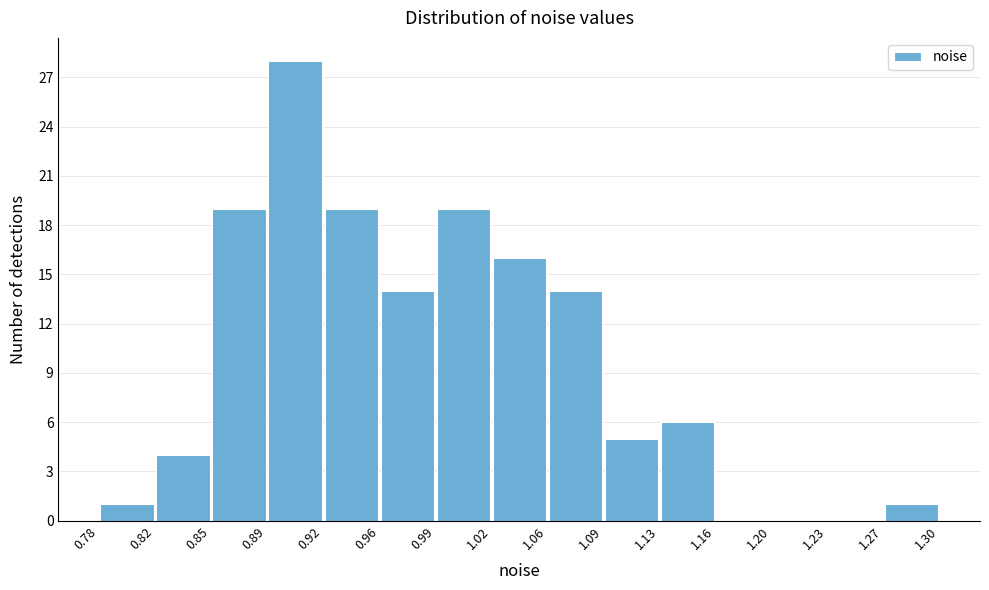

Reading left to right, list every bar in this chart as the range it spans on the x-axis followed by its height. The values are not printed on the chart, so give them approximately, as read against the axis.

0.78 to 0.82: 1
0.82 to 0.85: 4
0.85 to 0.89: 19
0.89 to 0.92: 28
0.92 to 0.96: 19
0.96 to 0.99: 14
0.99 to 1.02: 19
1.02 to 1.06: 16
1.06 to 1.09: 14
1.09 to 1.13: 5
1.13 to 1.16: 6
1.16 to 1.20: 0
1.20 to 1.23: 0
1.23 to 1.27: 0
1.27 to 1.30: 1